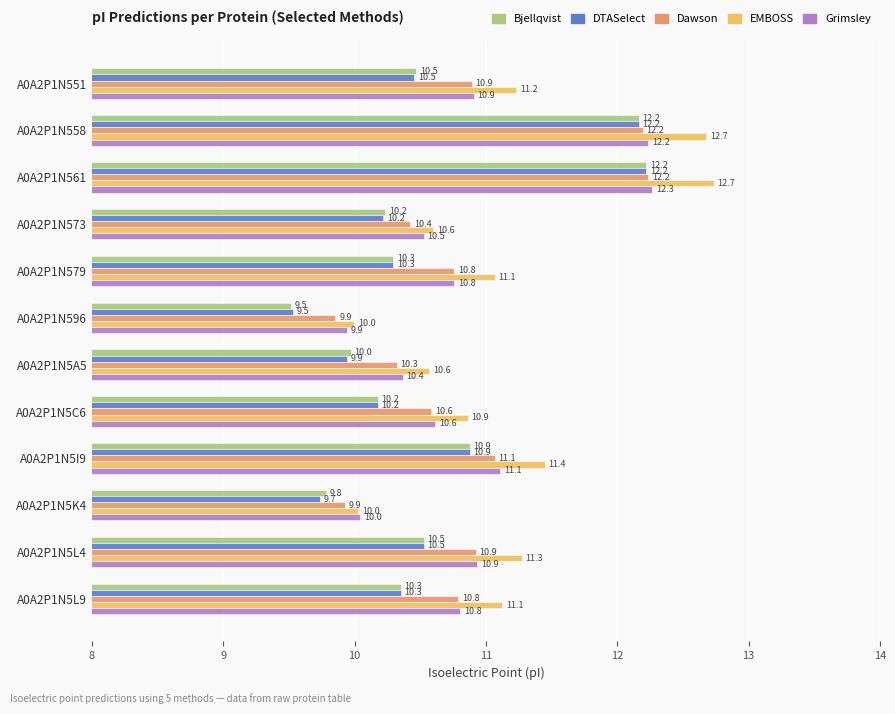

The value of Grimsley at A0A2P1N5I9 is 16.3. True or false?

False